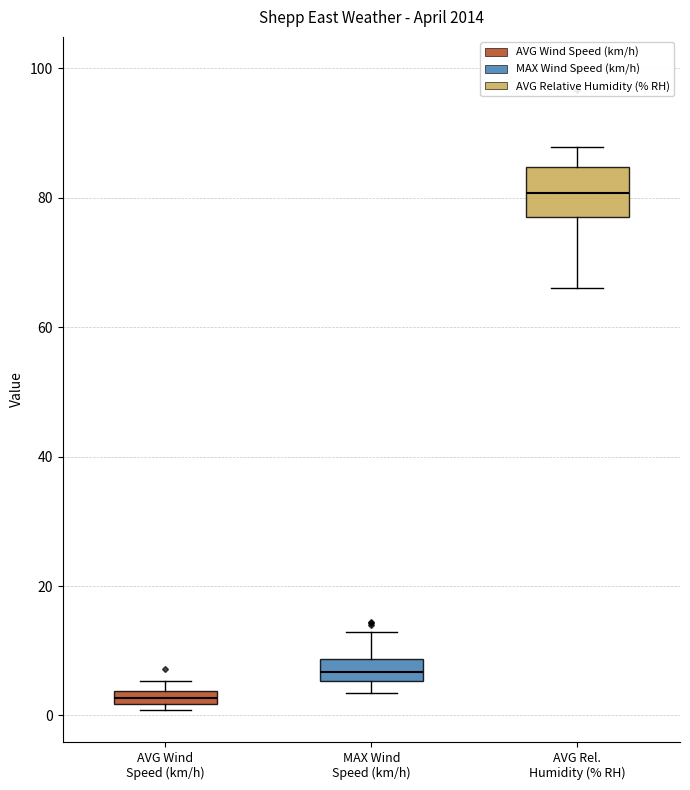

Which box has the highest median line?

AVG Rel. Humidity (% RH)